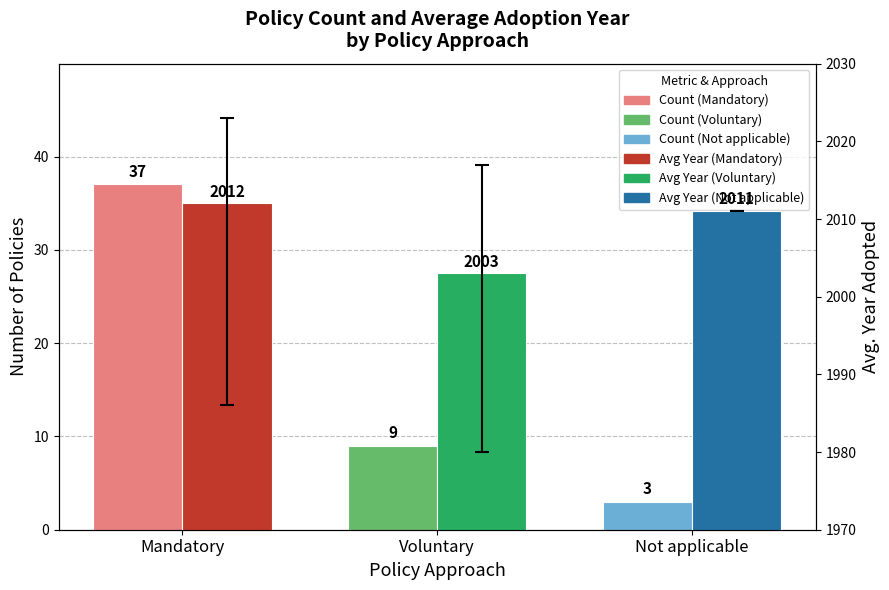

List the labels in order of Avg. Year Adopted value, smallest first.

Voluntary, Not applicable, Mandatory